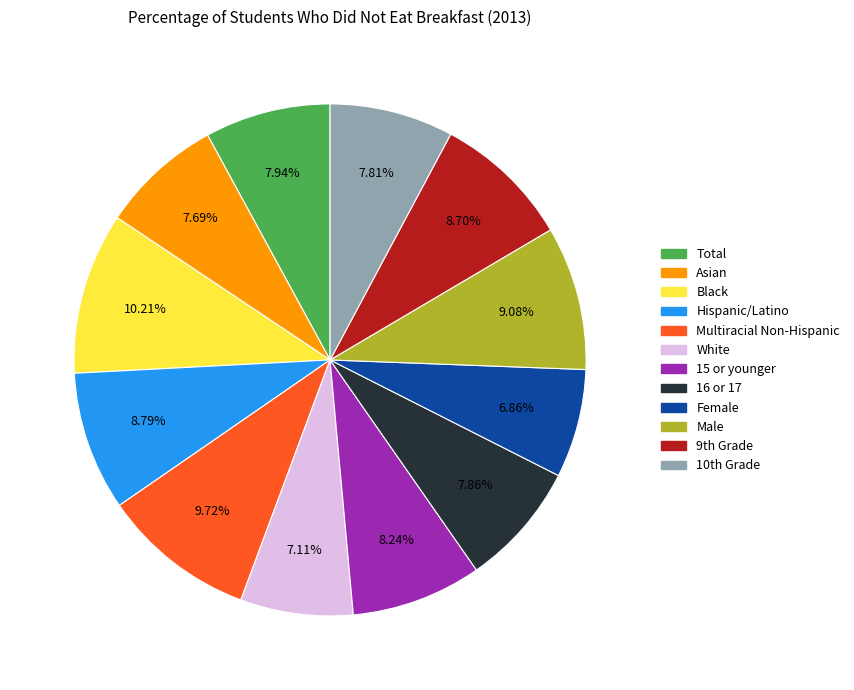

Count the number of slices in the pie.

12